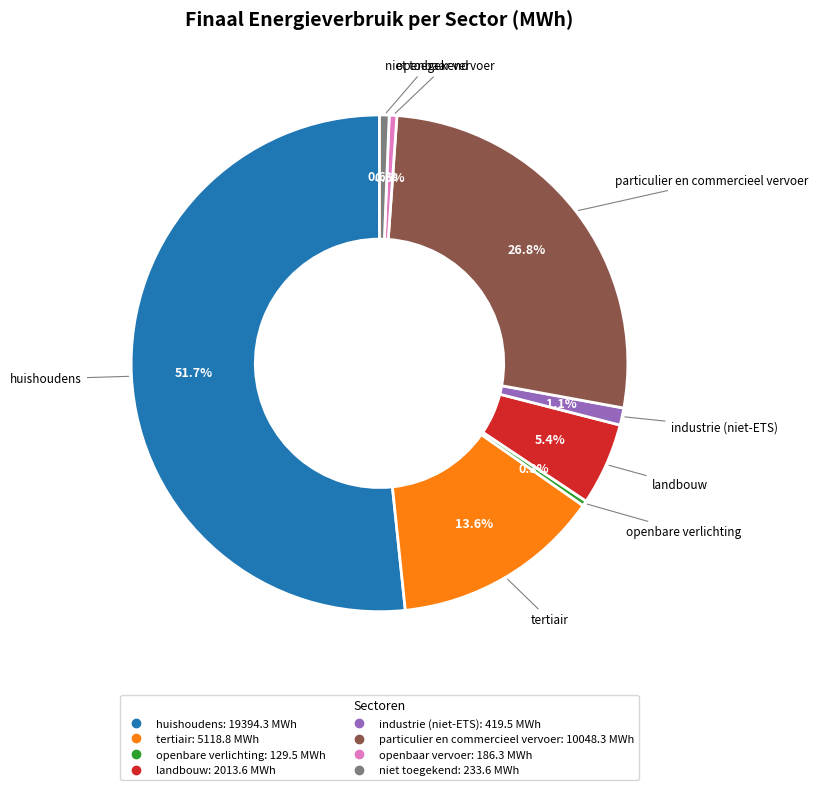

Combined, what portion of the pie is industrie (niet-ETS) and openbaar vervoer?

1.6%